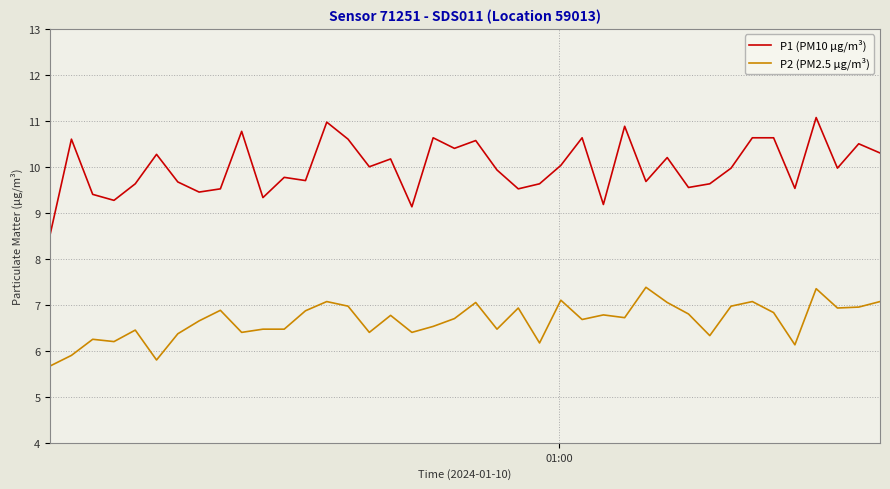

Which series has the largest total across all categories?

P1 (PM10 µg/m³)